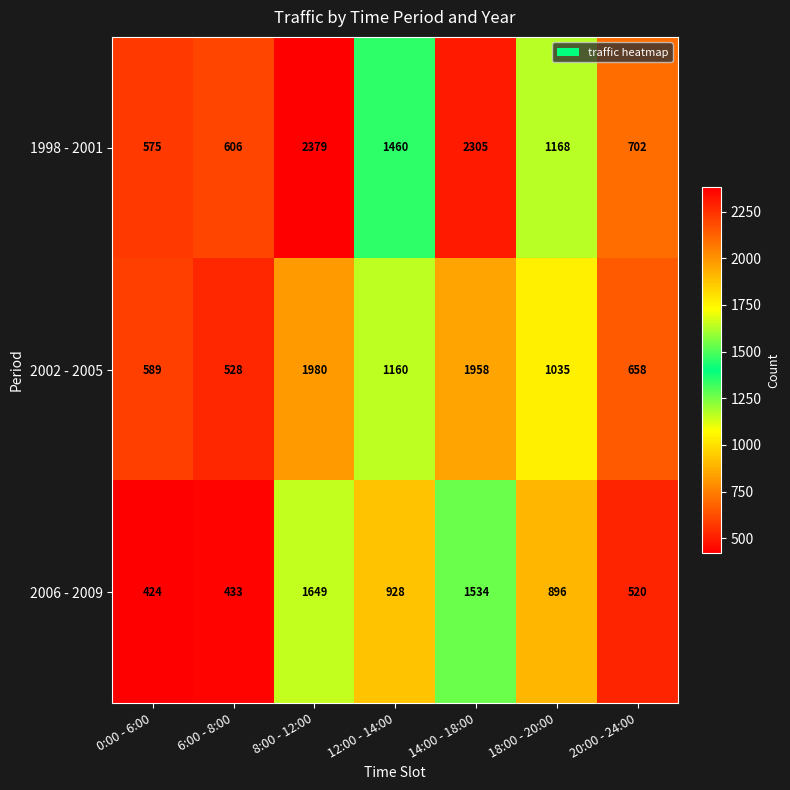

What is the average value of the 2006 - 2009 series?

912